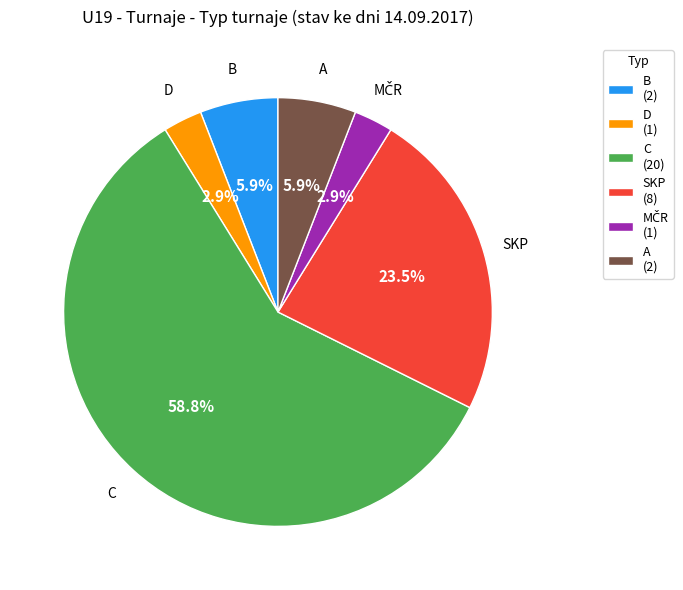

Is it true that SKP is 9% of the pie?

False